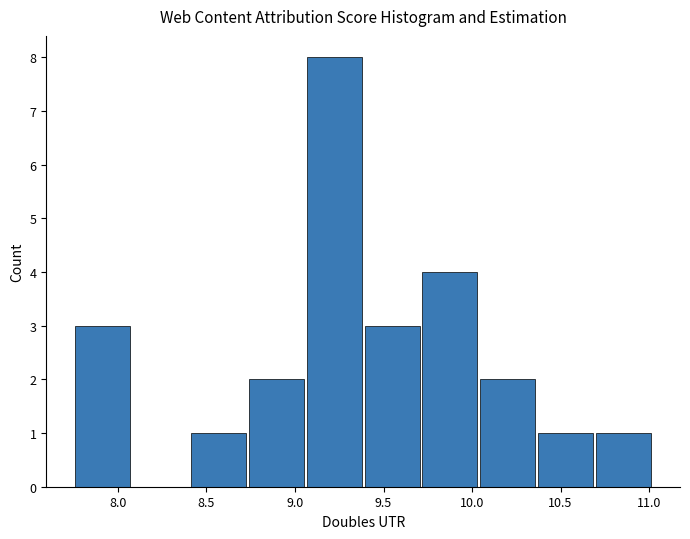

What is the height of the bar covering 10.35 to 10.70 on the x-axis? Neither the bar edges nor the heights are printed on the chart, so give them approximately, as read against the axes.

1